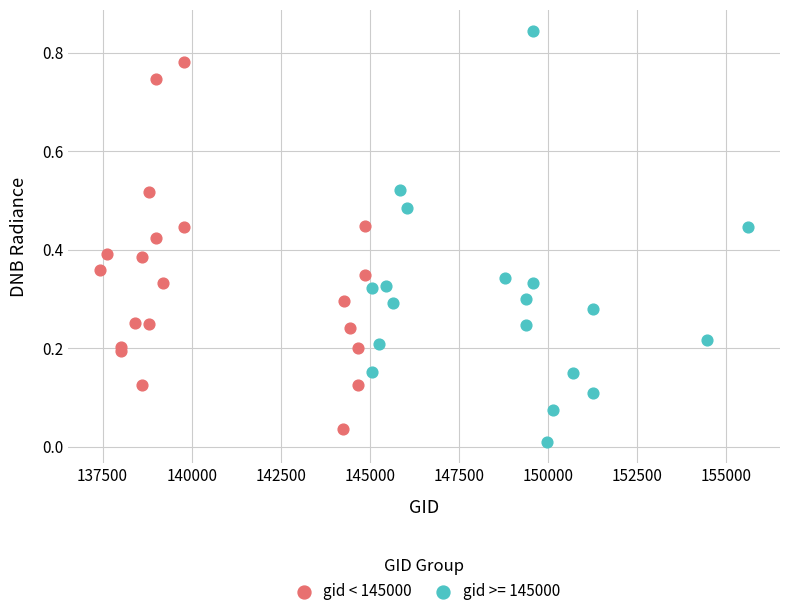

Which series has the largest Y range (max minus min)?

gid >= 145000